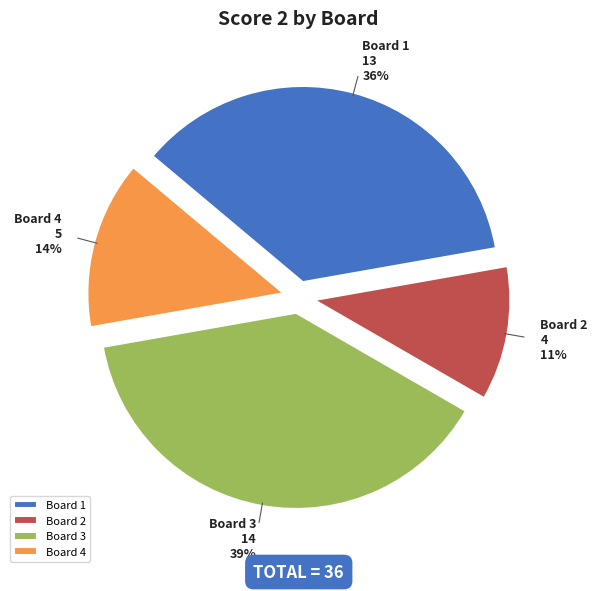

To the nearest percent, what is the average slice percentage?

25%